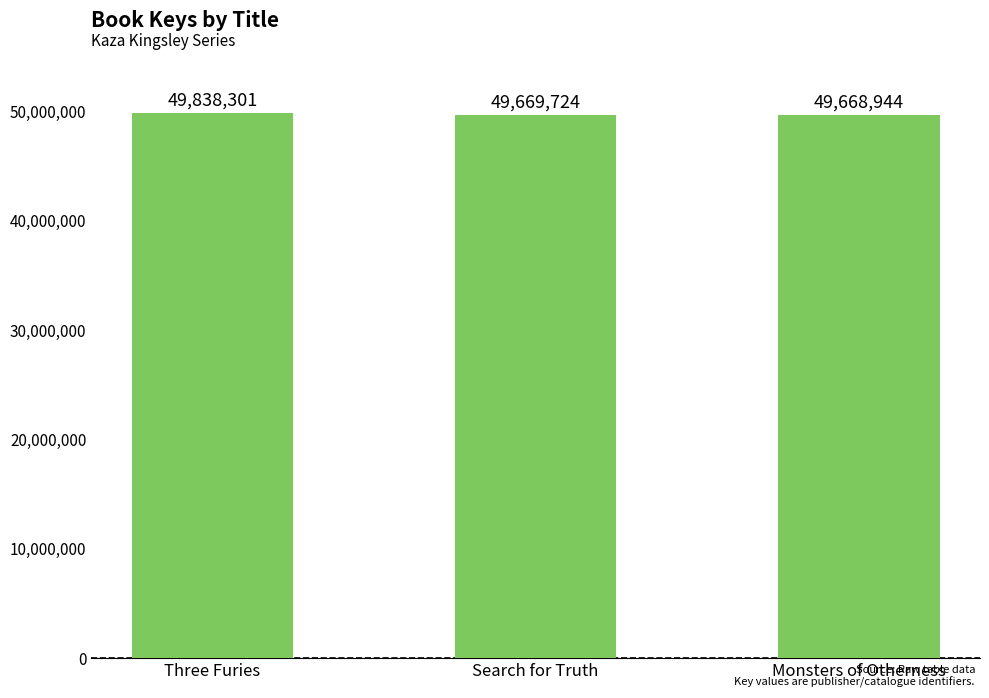

What is the sum of all values?

149176969